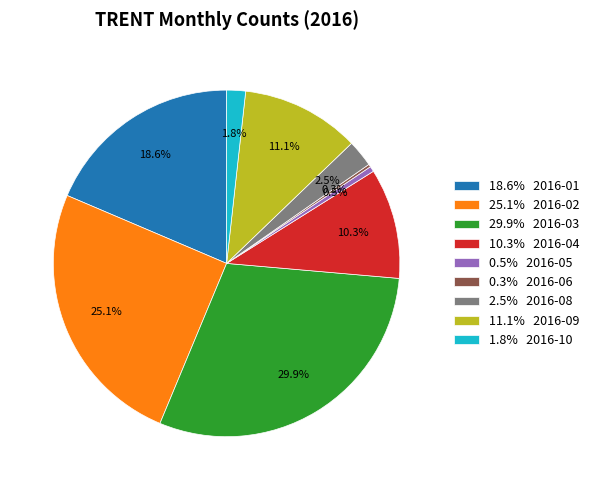

What is the largest slice in the pie chart?

29.9% 2016-03